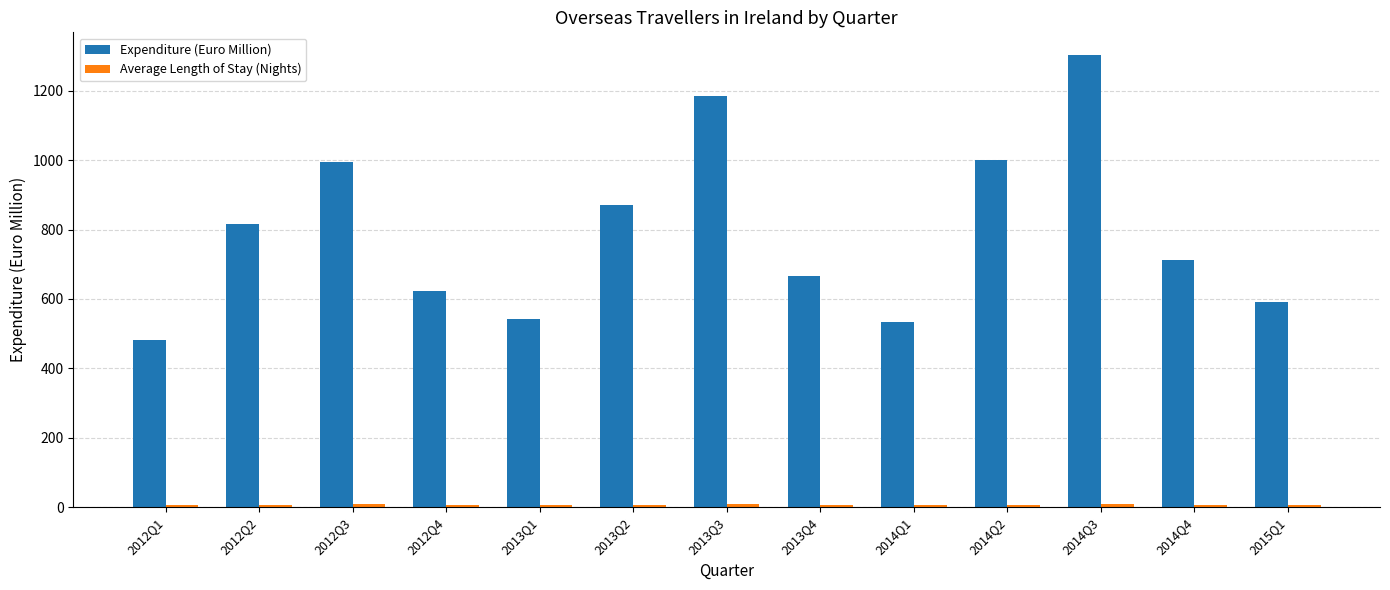

Which series has the widest spread of values?

Expenditure (Euro Million)